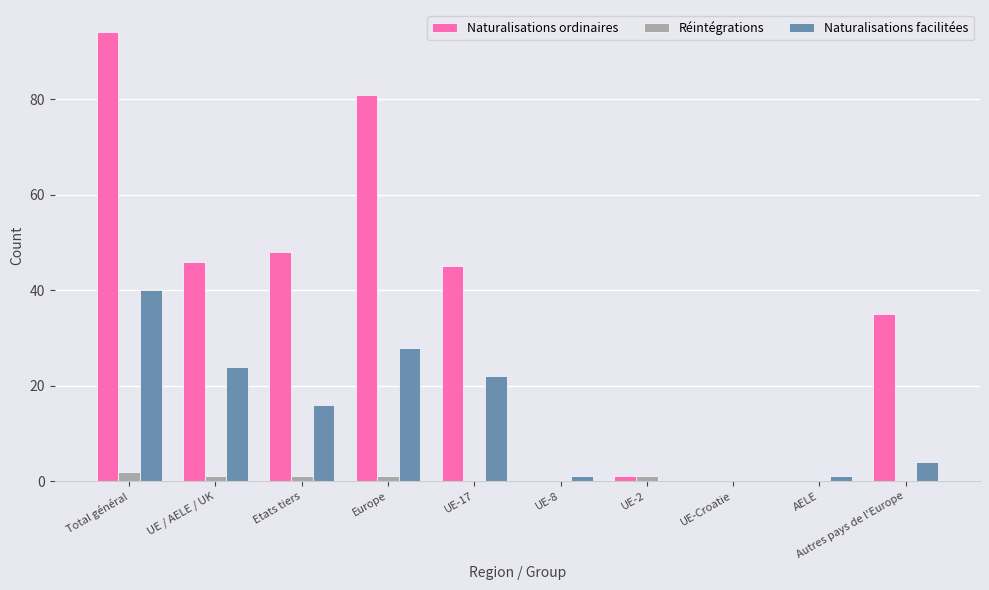

The value of Naturalisations ordinaires at AELE is -44. True or false?

False